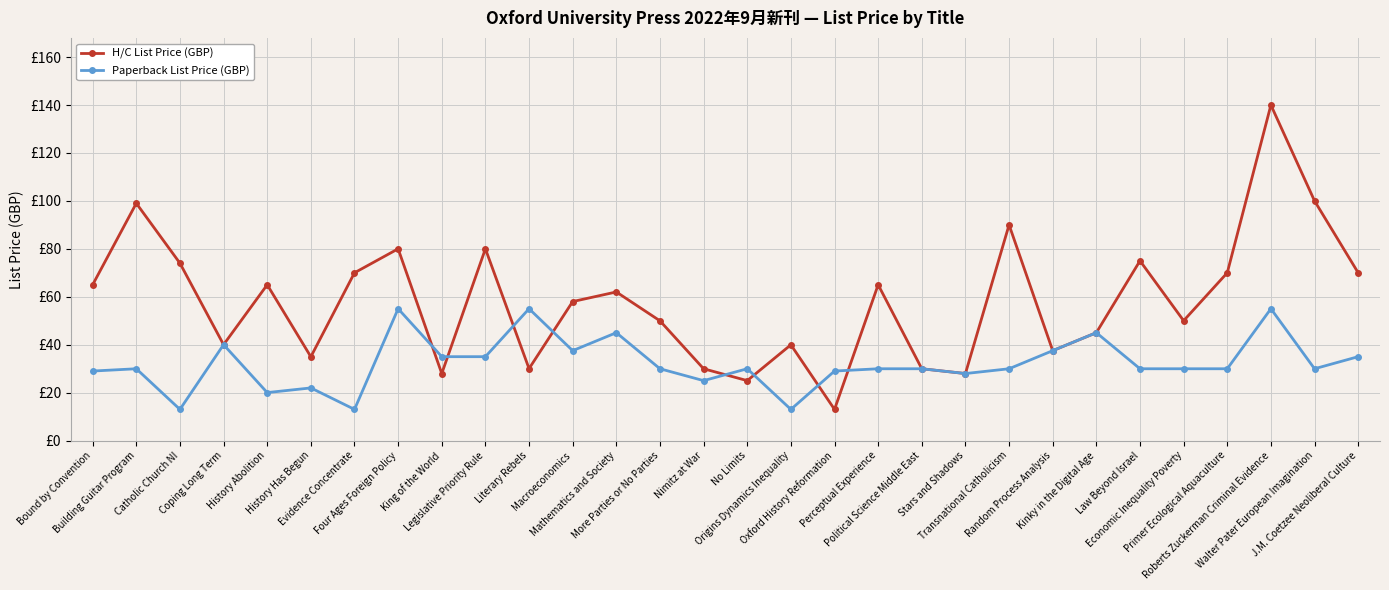

Between which two adjacent categories do Paperback List Price (GBP) and H/C List Price (GBP) first intersect?

Four Ages Foreign Policy and King of the World